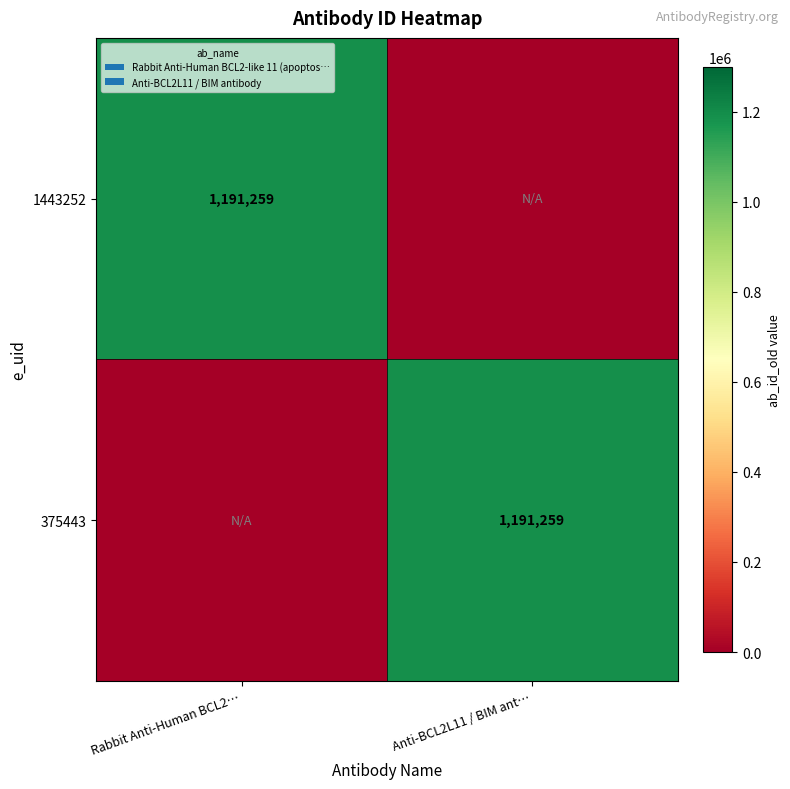

True or false: 1443252 has a value of 1191259 at Rabbit Anti-Human BCL2….

True